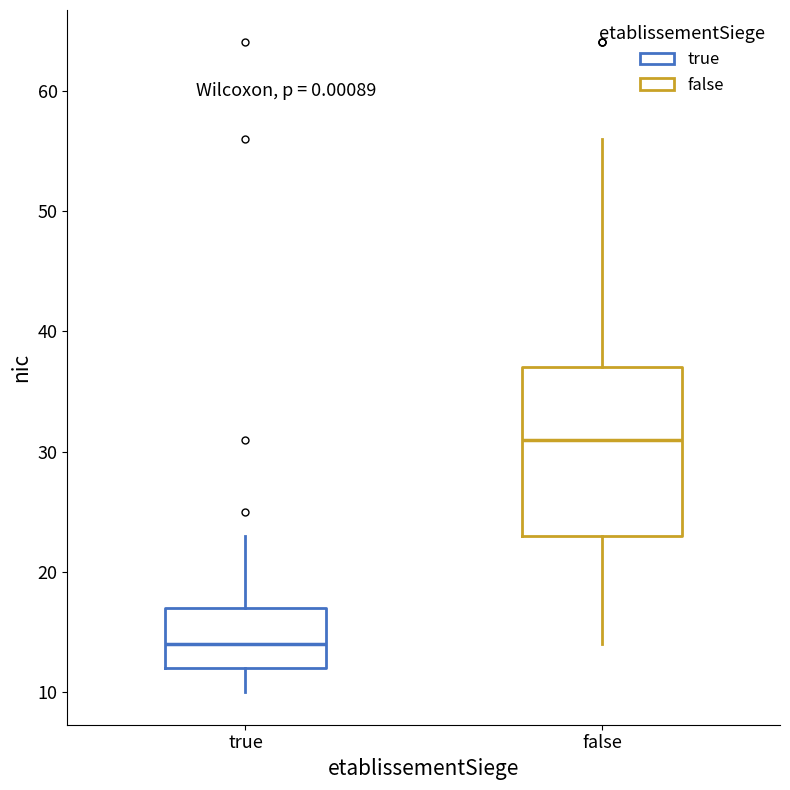

Which box is the tallest, from its lower edge to its upper edge?

false